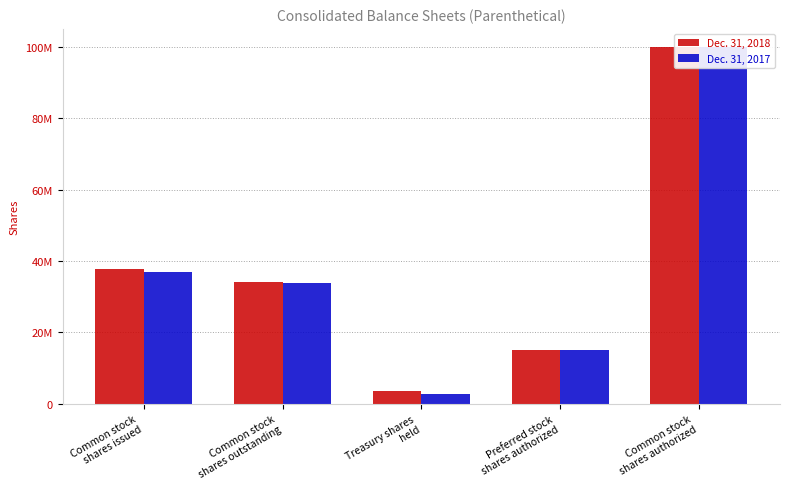

How many distinct data groups are displayed?

2